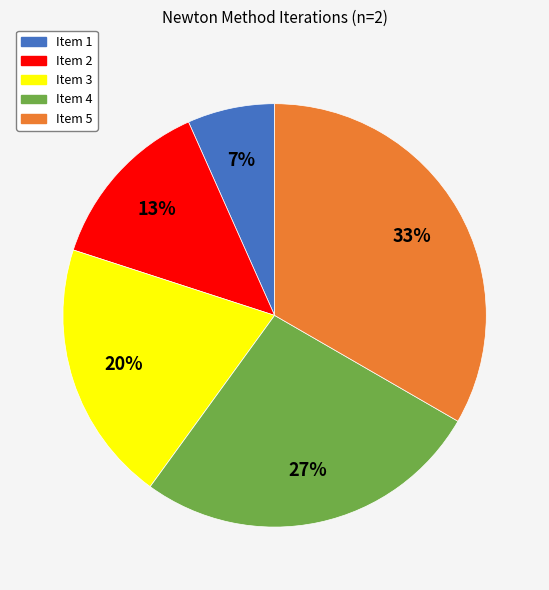

Do Item 2 and Item 5 together represent more than half of the pie?

No